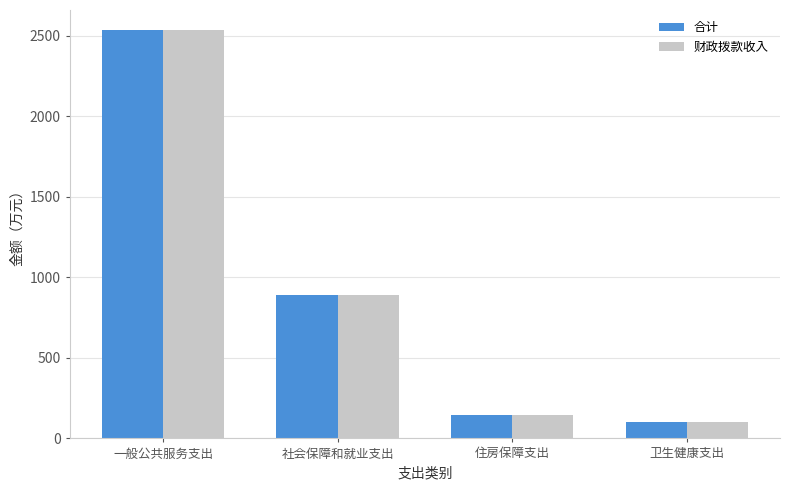

Which category has the lowest value in the 财政拨款收入 series?

卫生健康支出